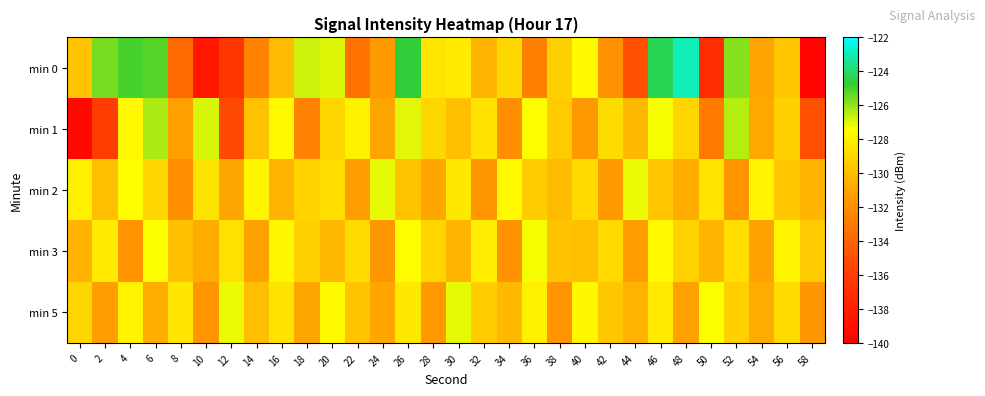

What is the total value across all series at 46?

-637.1